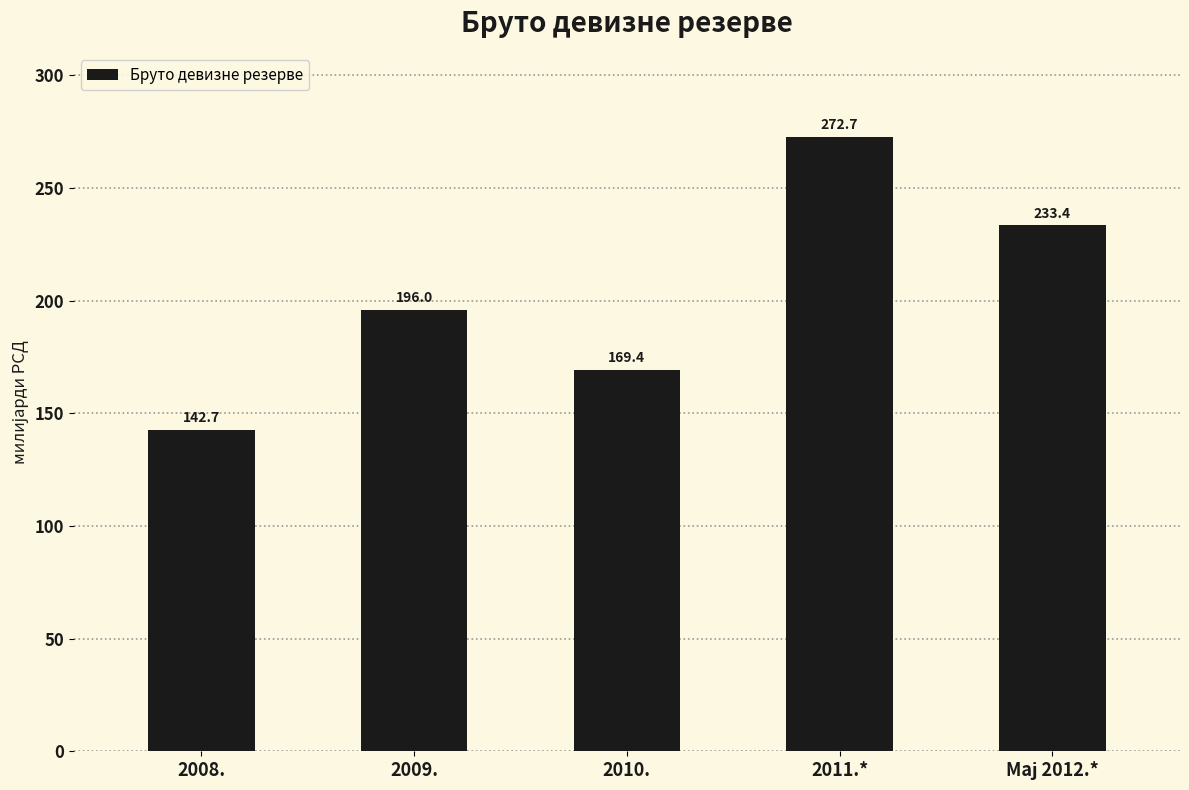

What is the change in value from 2009. to 2010.?

-26.6